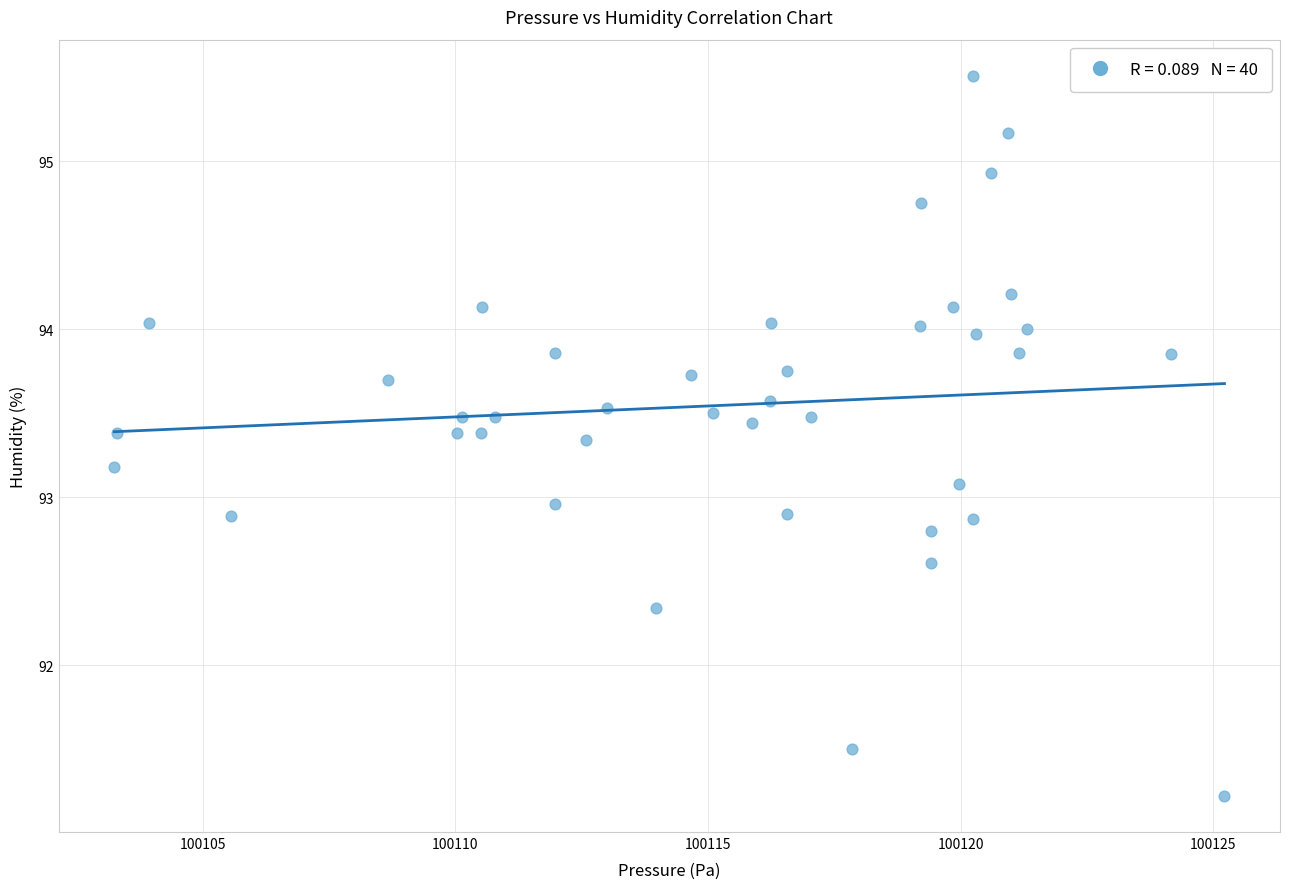

What is the range of X values (max minus min)?

22.0